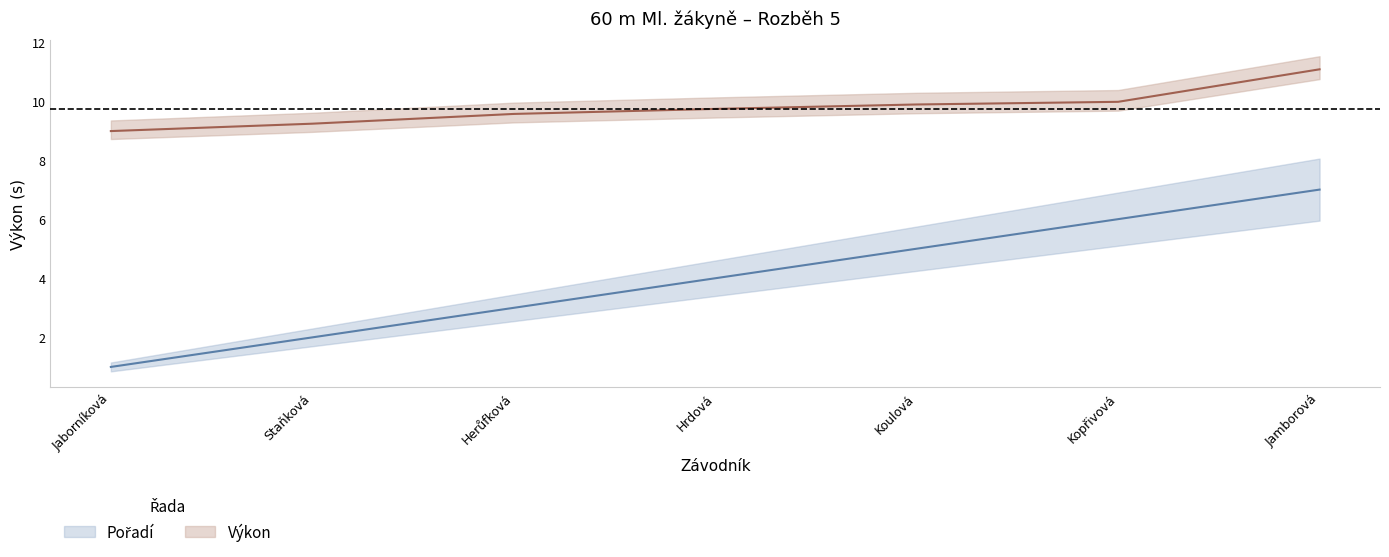

Between Hrdová and Jamborová, which series saw the biggest shift?

Pořadí